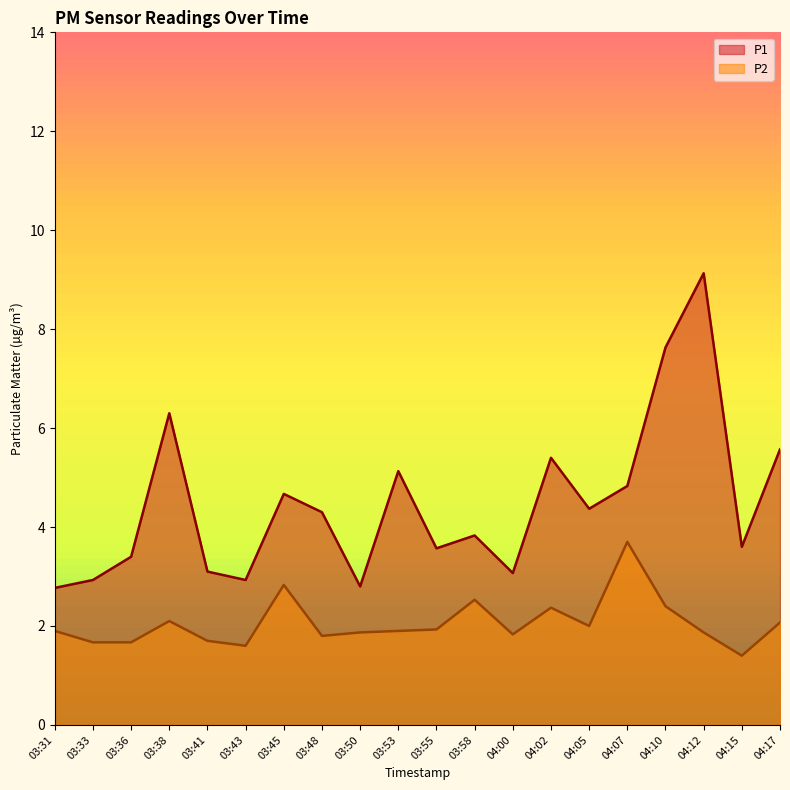

Reading left to right, transcribe all the data shown in this chart.

P1: 2.8	2.9	3.4	6.3	3.1	2.9	4.7	4.3	2.8	5.1	3.6	3.8	3.1	5.4	4.4	4.8	7.6	9.1	3.6	5.6
P2: 1.9	1.7	1.7	2.1	1.7	1.6	2.8	1.8	1.9	1.9	1.9	2.5	1.8	2.4	2.0	3.7	2.4	1.9	1.4	2.1